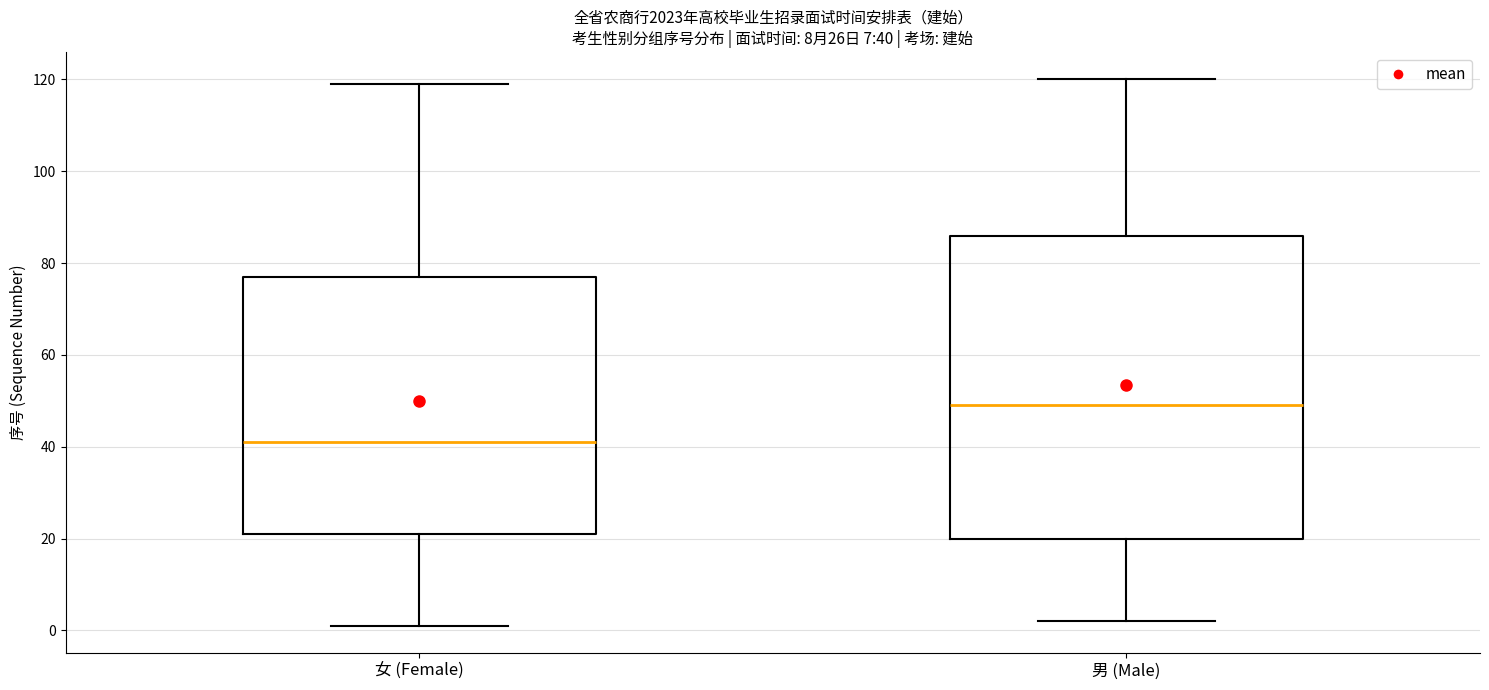

Which box's median line is the highest?

男 (Male)